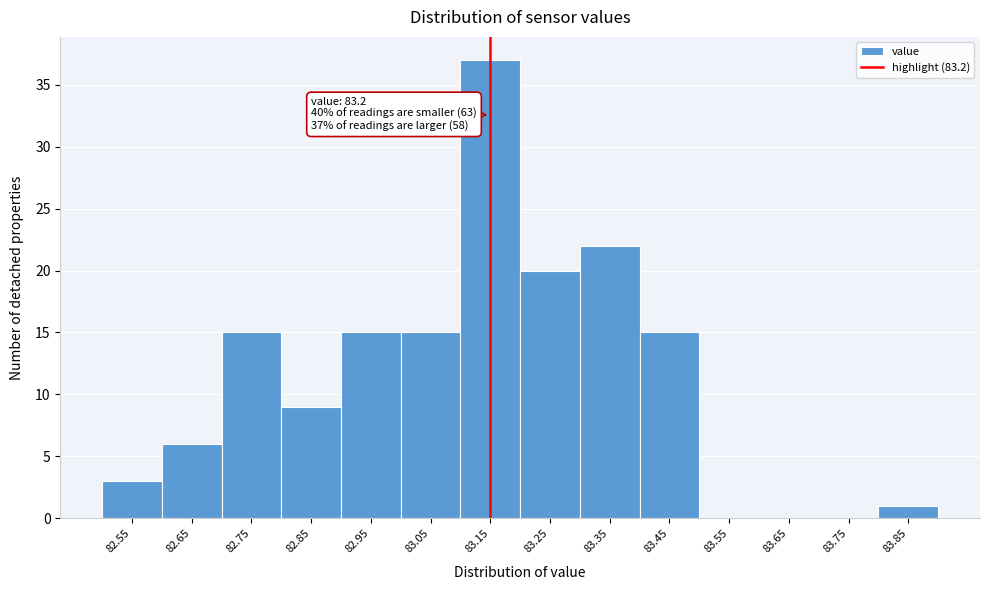

At which label is the value closest to 18?

83.25